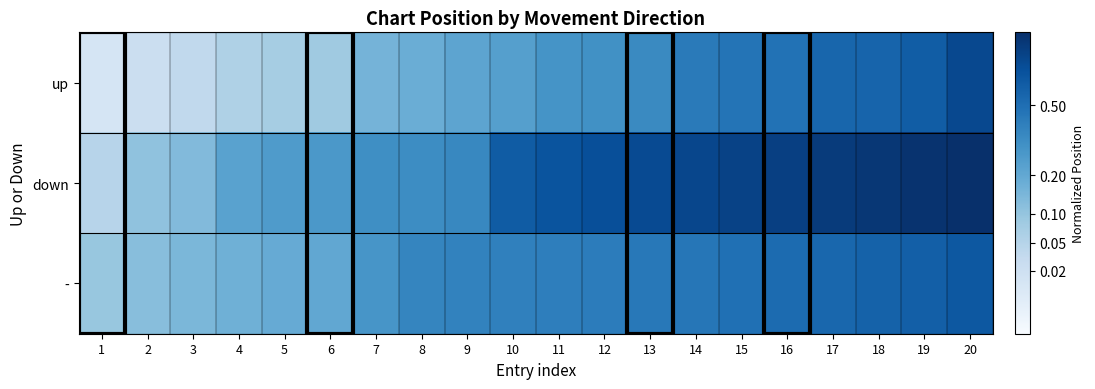

At which category is the sum across all series the highest?

20